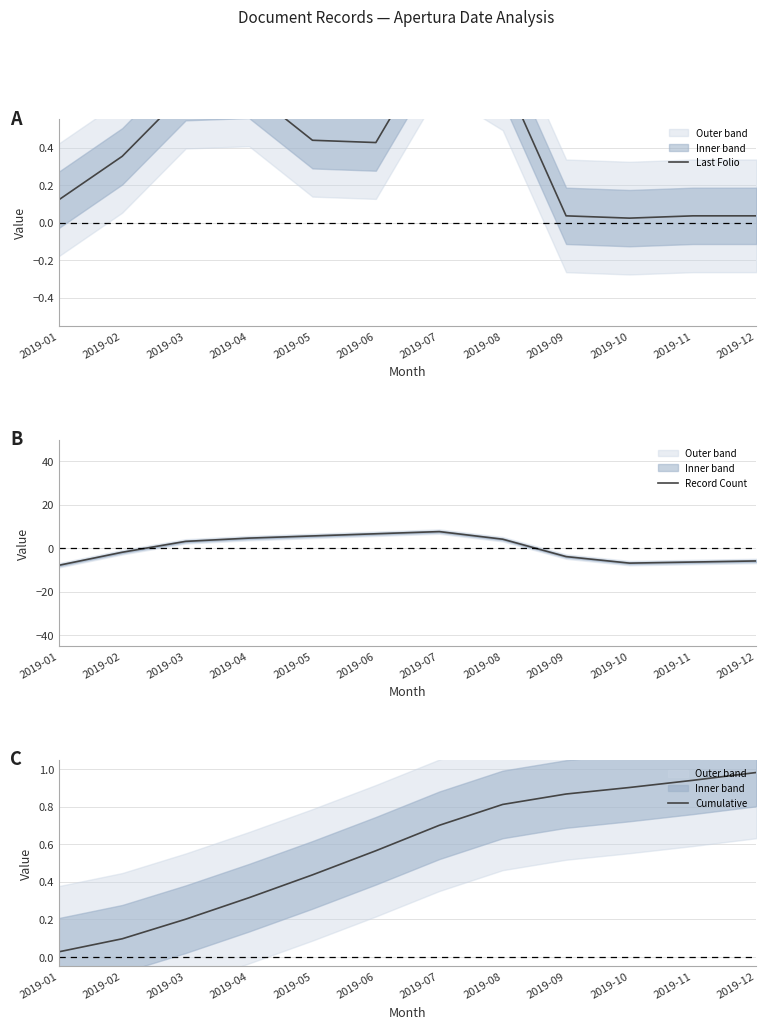

True or false: Last Folio has a value of 0.4 at 2019-06.

True